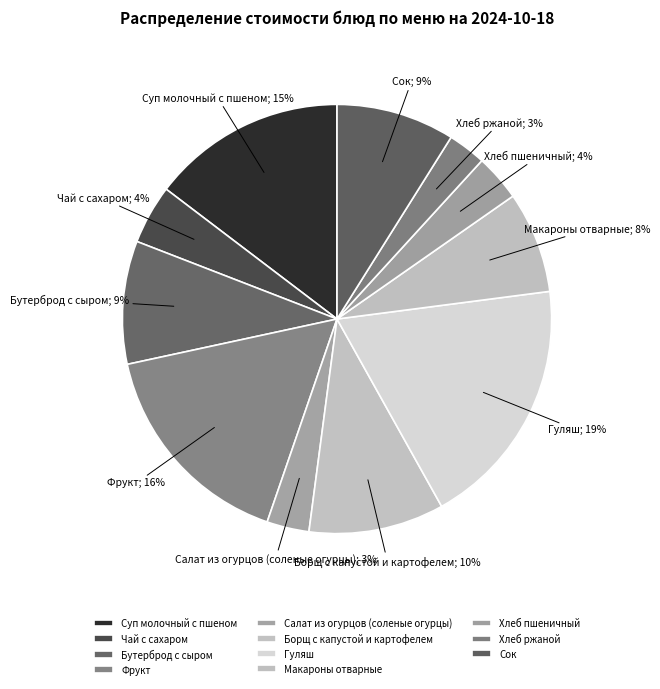

Is there any slice that represents more than half of the pie?

No